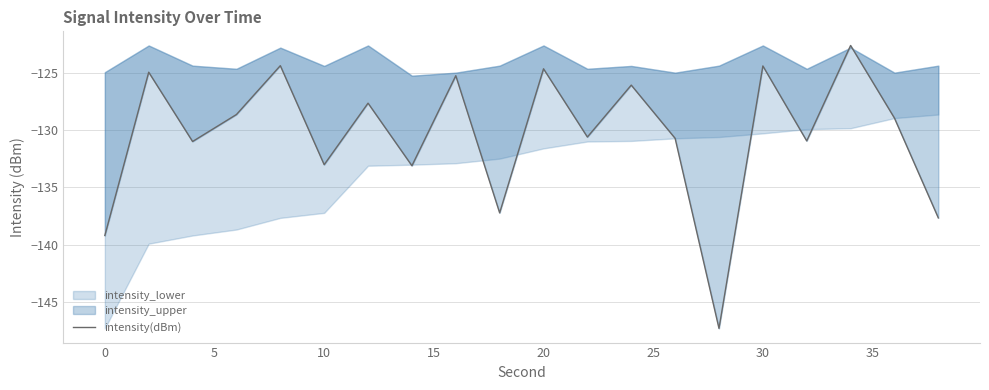

Reading left to right, list all the values displayed in this chart.

-139.2	-124.9	-131.0	-128.6	-124.4	-133.0	-127.6	-133.1	-125.2	-137.2	-124.6	-130.6	-126.1	-130.7	-147.3	-124.4	-130.9	-122.6	-128.9	-137.7